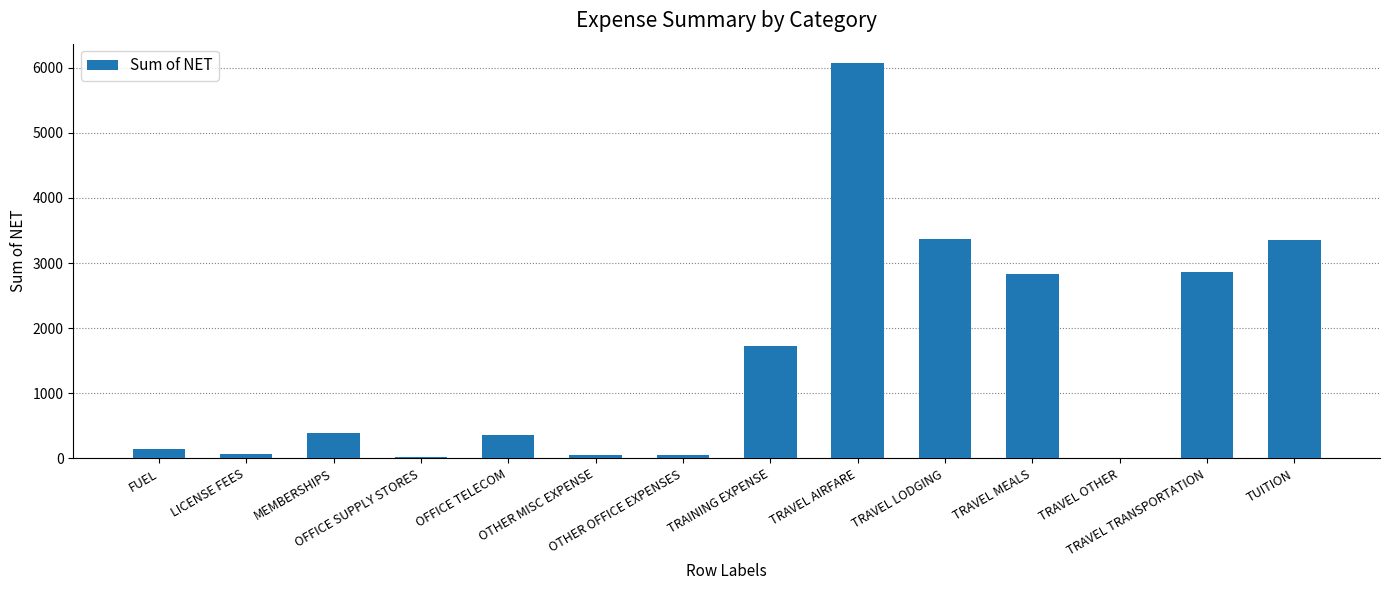

What is the sum of all values?

21317.6